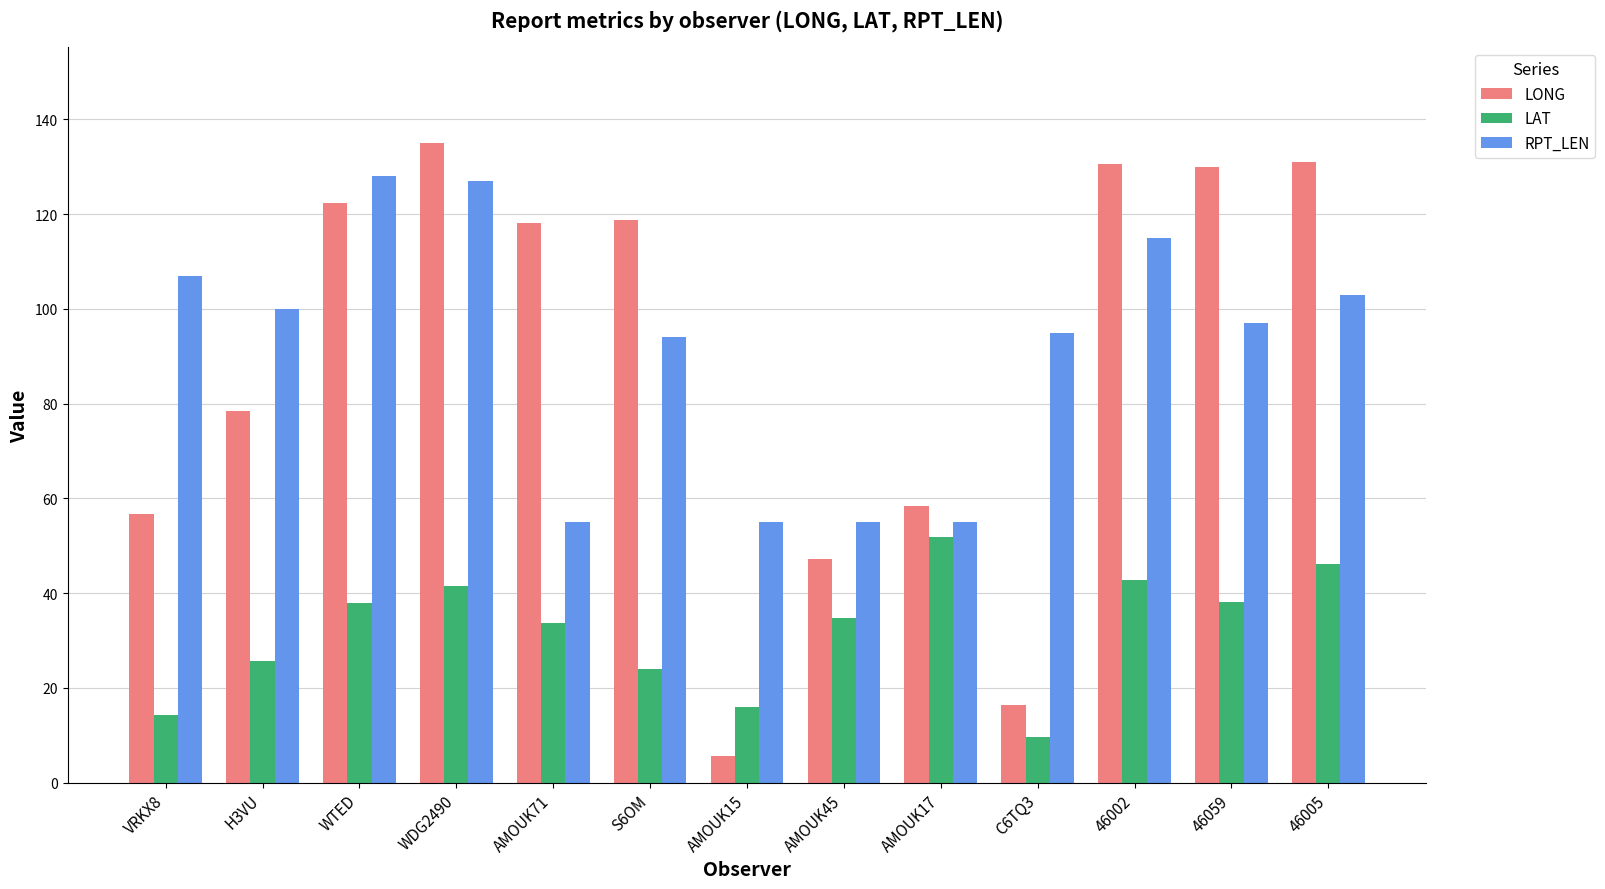

Which category has the highest value in the LAT series?

AMOUK17